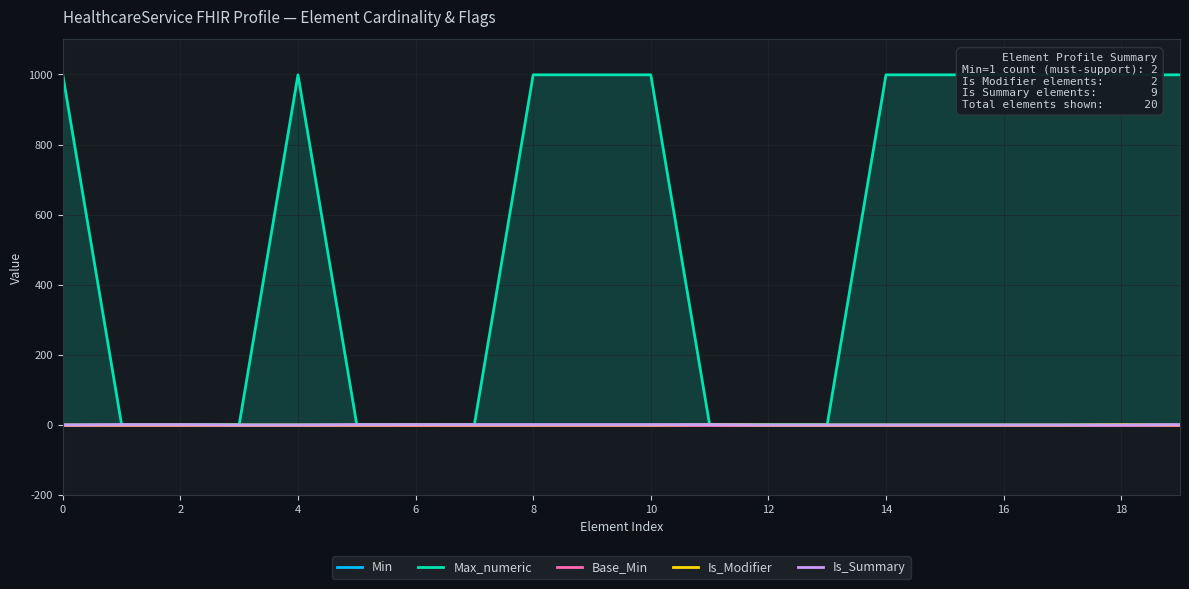

What are all the series names shown in the legend?

Min, Max_numeric, Base_Min, Is_Modifier, Is_Summary